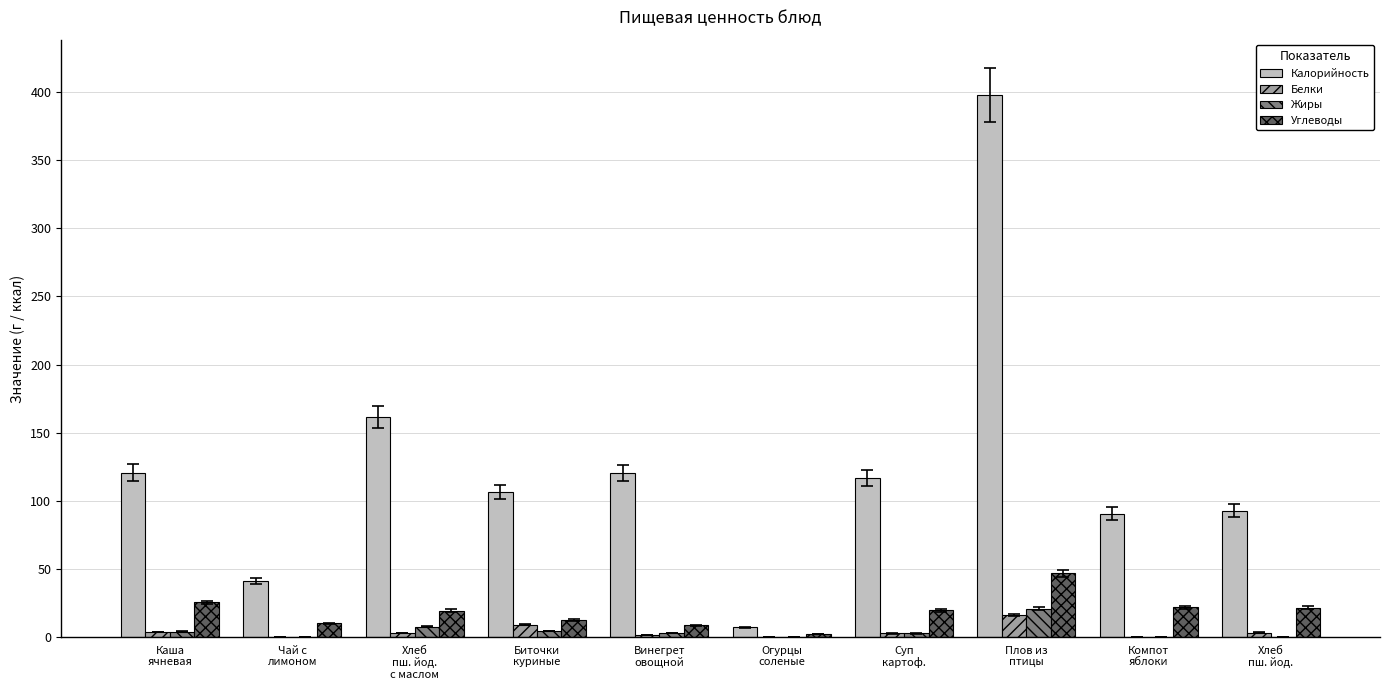

Which series has the largest total across all categories?

Калорийность